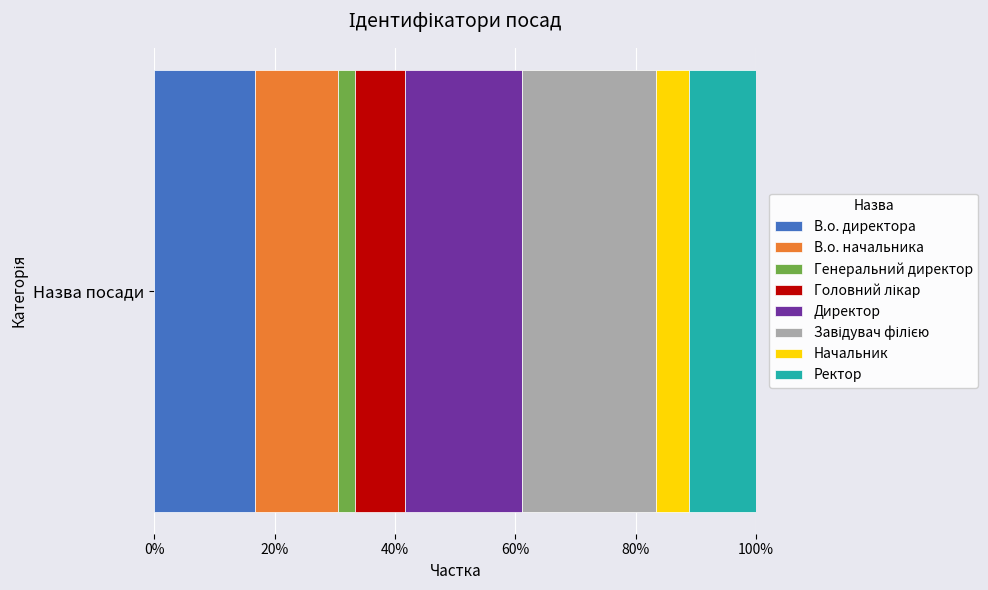

Are the bars horizontal?

Yes